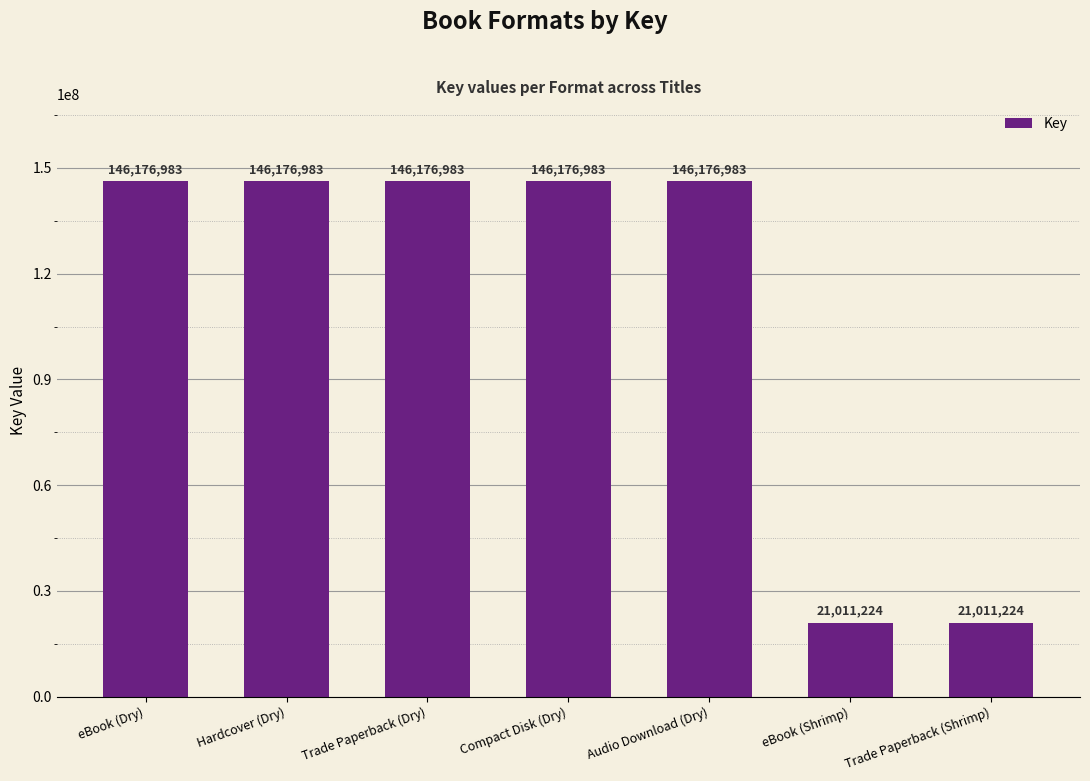

What is the change in value from Compact Disk (Dry) to Trade Paperback (Shrimp)?

-125165759